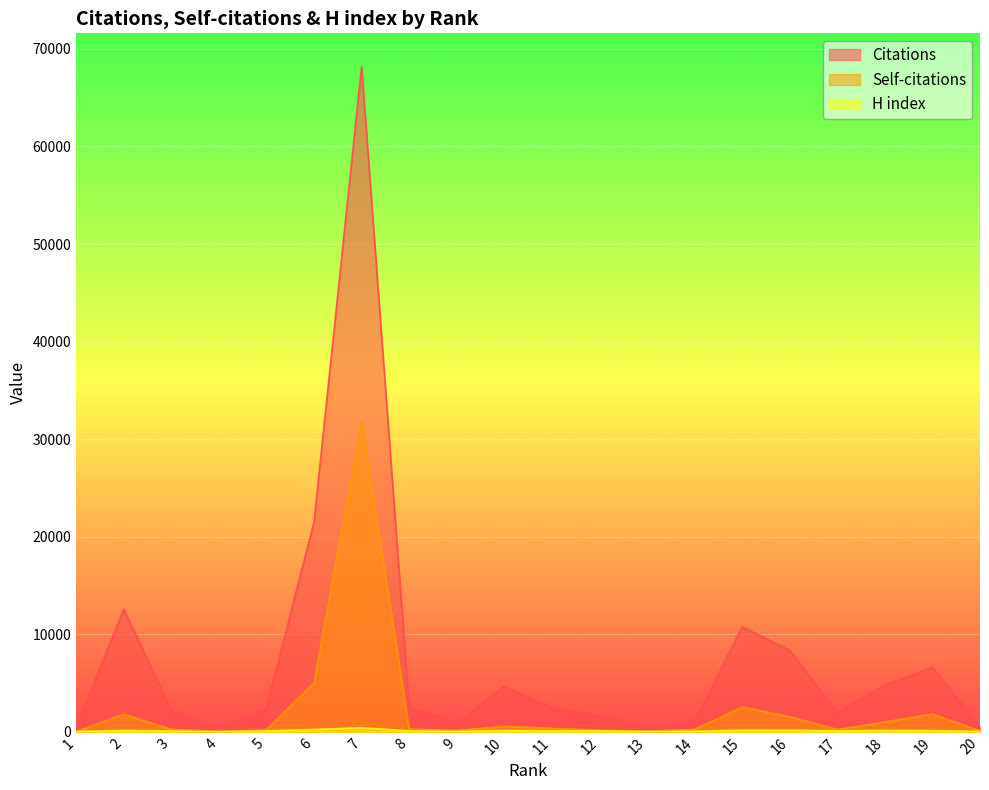

What is the difference between the Self-citations values at 8 and 20?

189